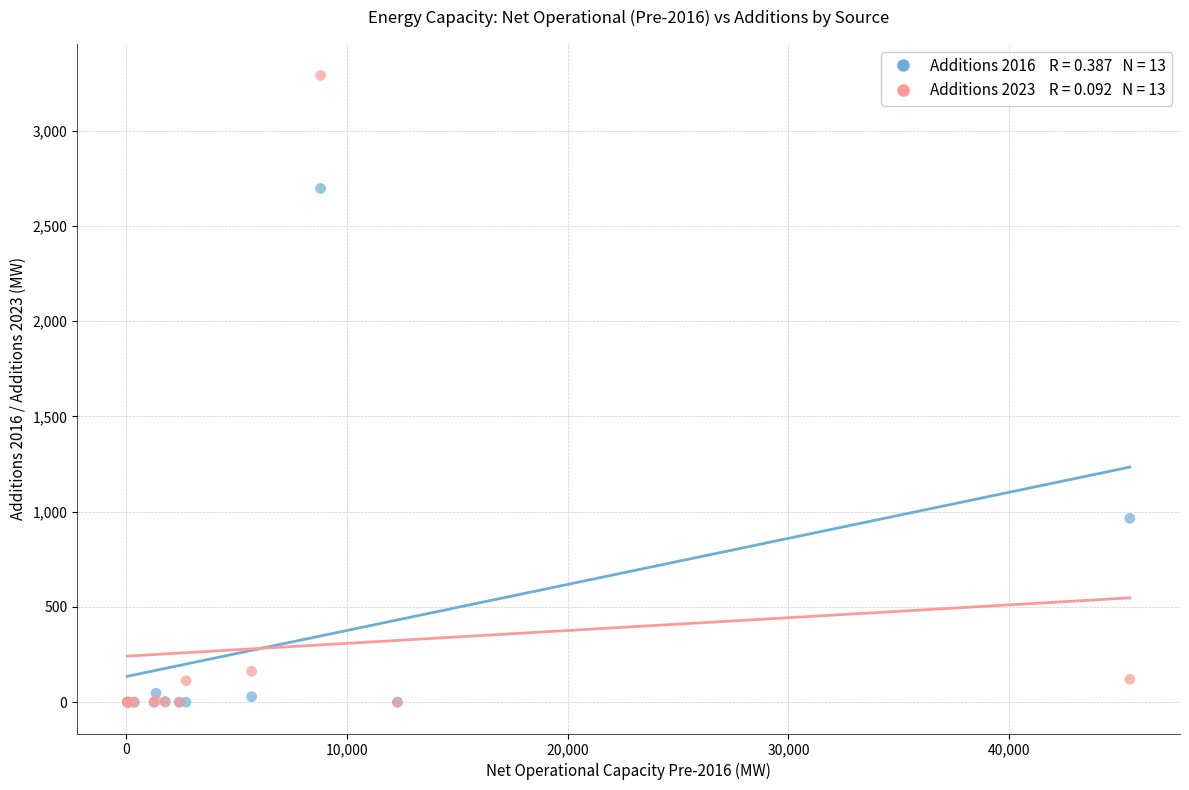

Across all series, what Y value is closest to 1645?

965.1